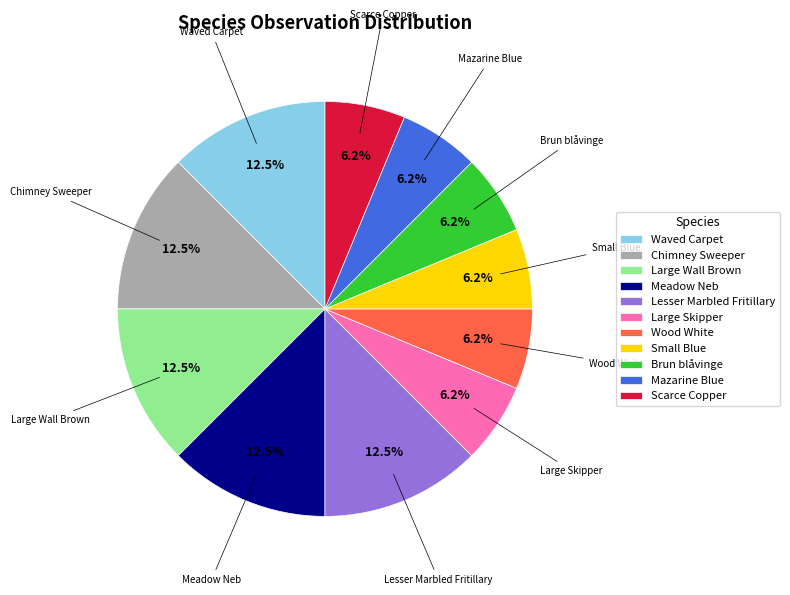

Does Mazarine Blue represent more than half of the total?

No